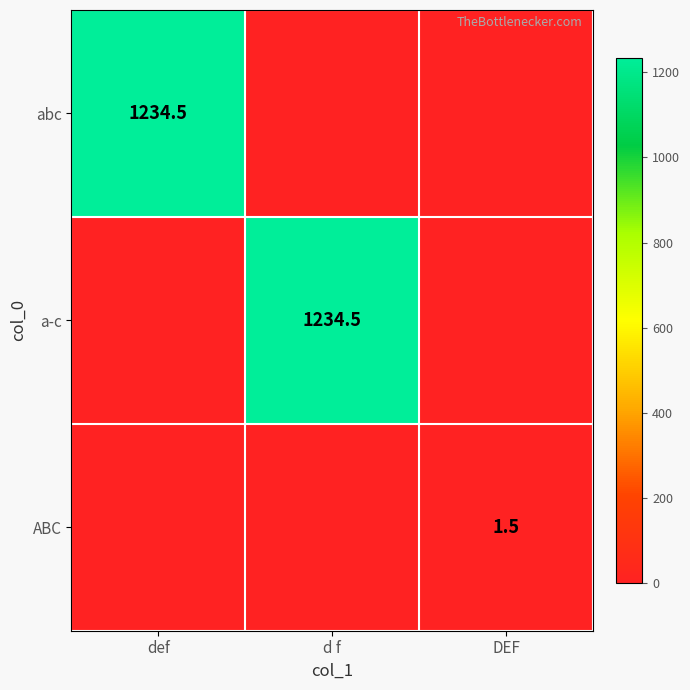

What is the sum of all a-c values?

1234.5